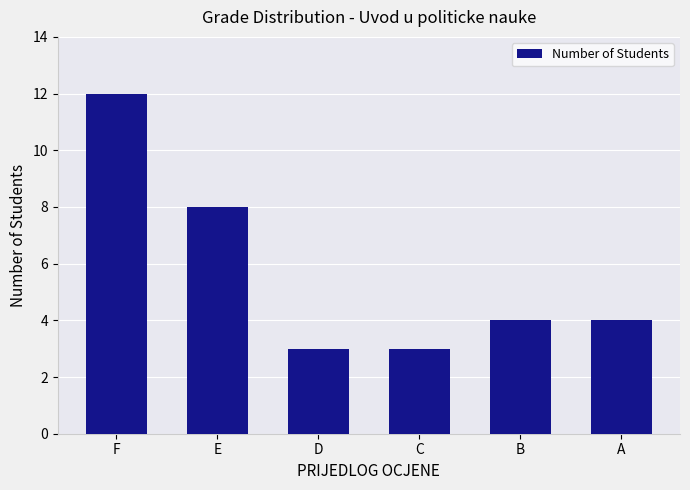

What is the value of the 5th bar from the left?

4